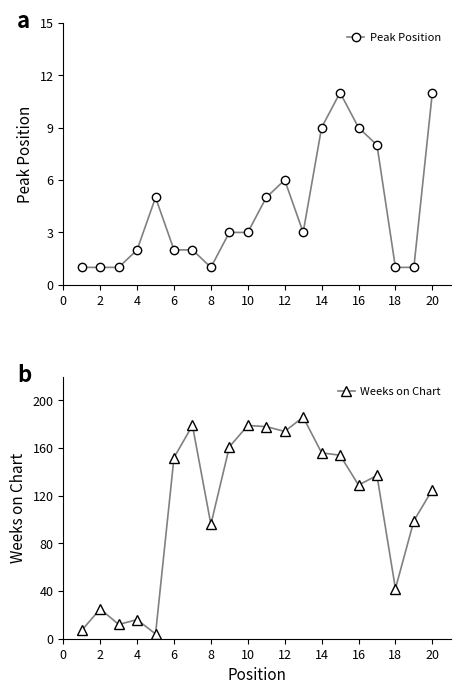

Reading right to left, transcribe all the data shown in this chart.

Peak Position: 11	1	1	8	9	11	9	3	6	5	3	3	1	2	2	5	2	1	1	1
Weeks on Chart: 125	99	42	137	129	154	156	186	174	178	179	161	96	179	152	4	16	12	25	7